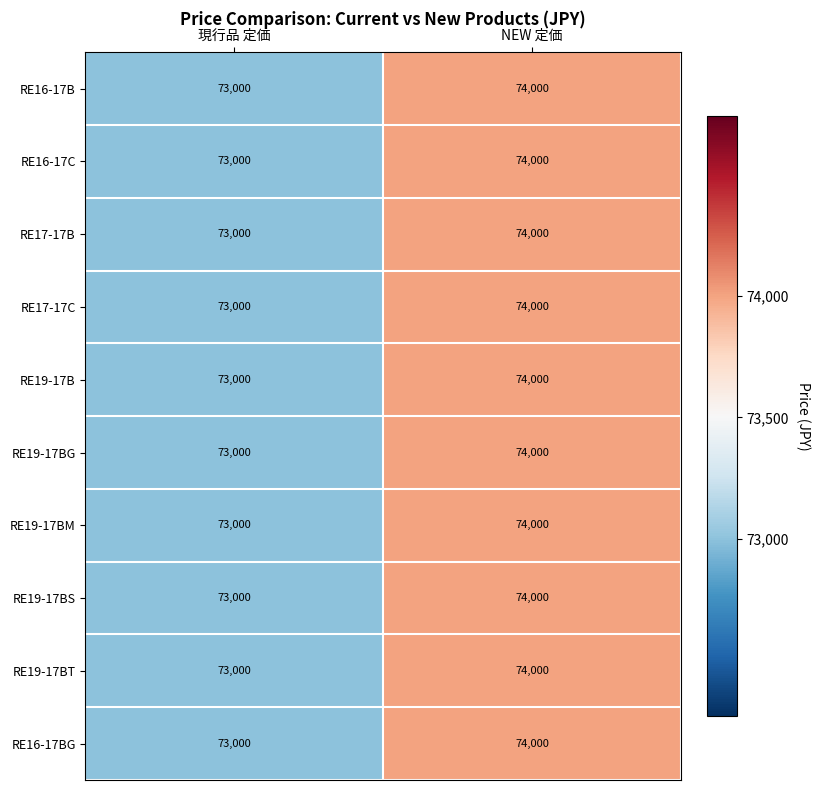

Which category has the lowest value across all series?

現行品 定価